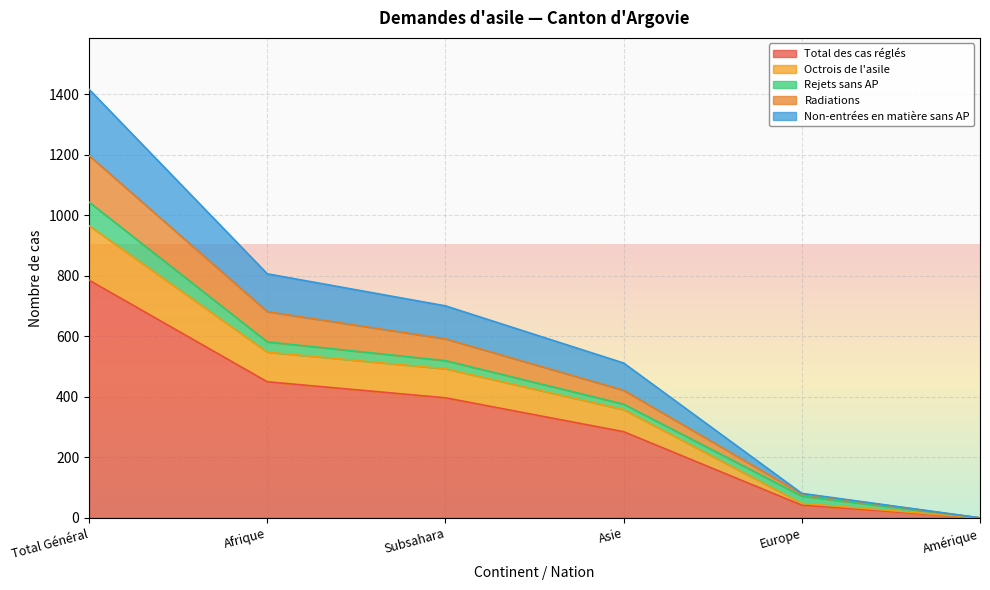

True or false: Radiations and Total des cas réglés intersect in this chart.

False